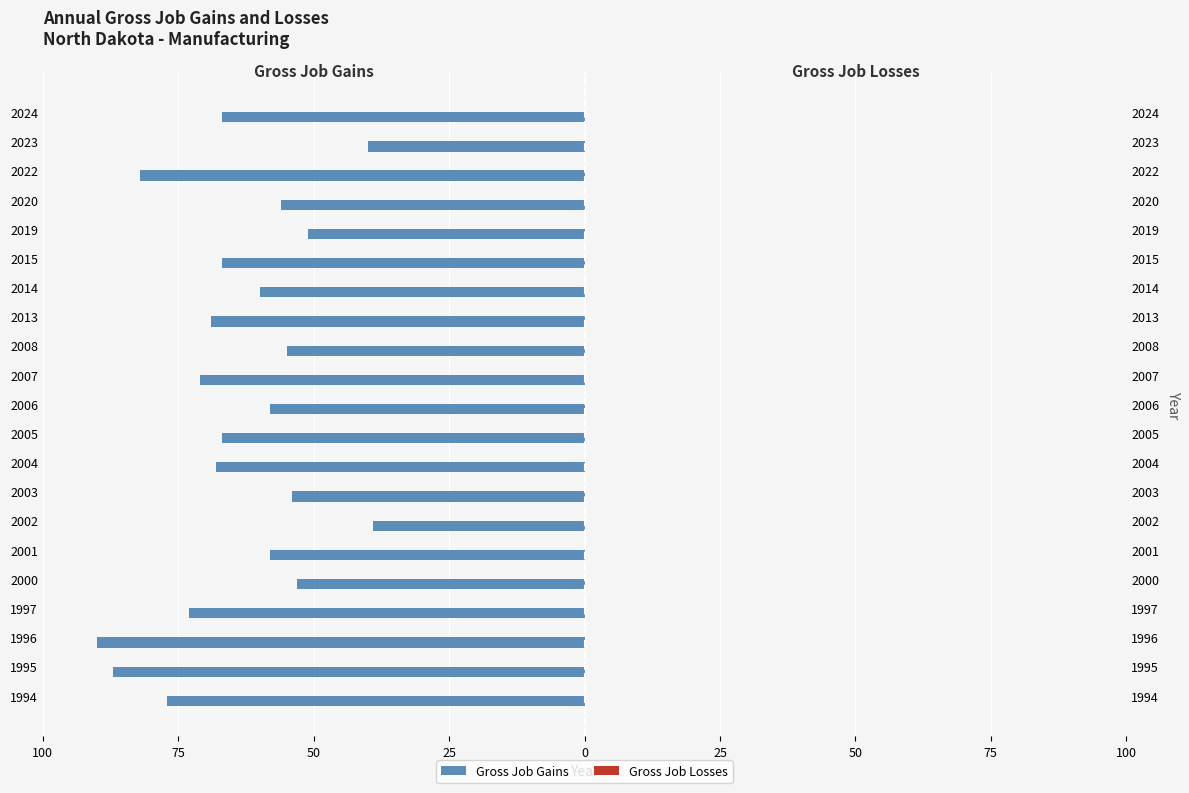

Reading left to right, extract all data points from this chart.

Gross Job Gains: -77.0	-87.0	-90.0	-73.0	-53.0	-58.0	-39.0	-54.0	-68.0	-67.0	-58.0	-71.0	-55.0	-69.0	-60.0	-67.0	-51.0	-56.0	-82.0	-40.0	-67.0
Gross Job Losses: 0.3	0.3	0.3	0.3	0.3	0.3	0.3	0.3	0.3	0.3	0.3	0.3	0.3	0.3	0.3	0.3	0.3	0.3	0.3	0.3	0.3